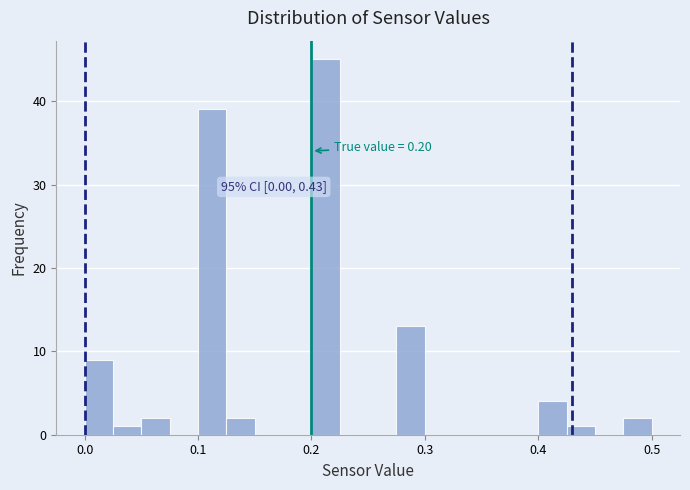

Around what value on the x-axis is the tallest bar? Give the approximate position of its centre, as read against the axis.

0.21